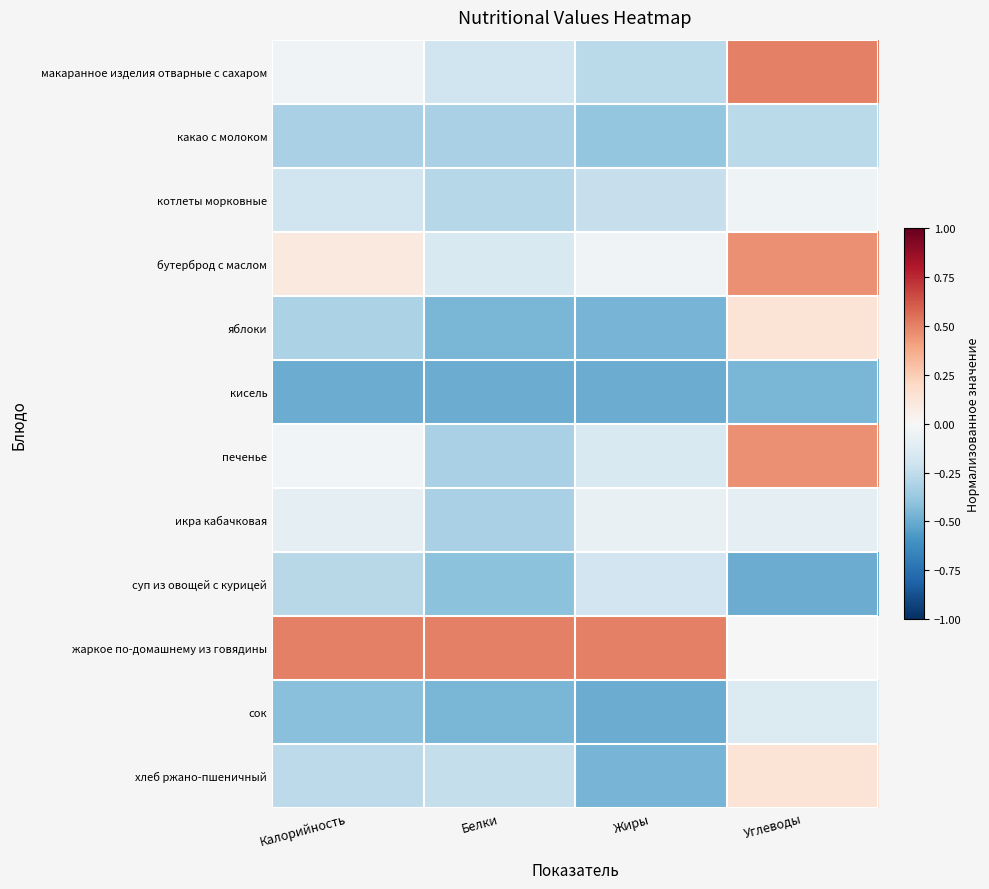

What is the spread (max minus min) of values at Жиры?

1.0